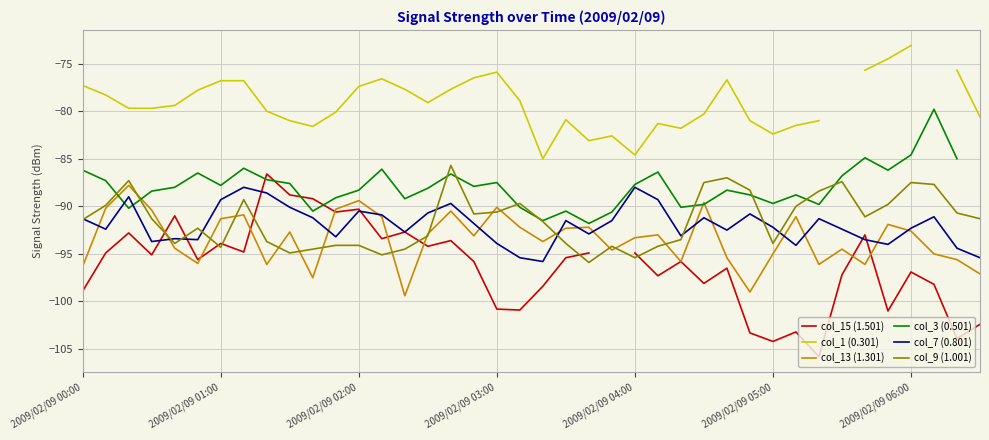

Is it true that col_15 (1.501) equals -102.4 at 39?

True